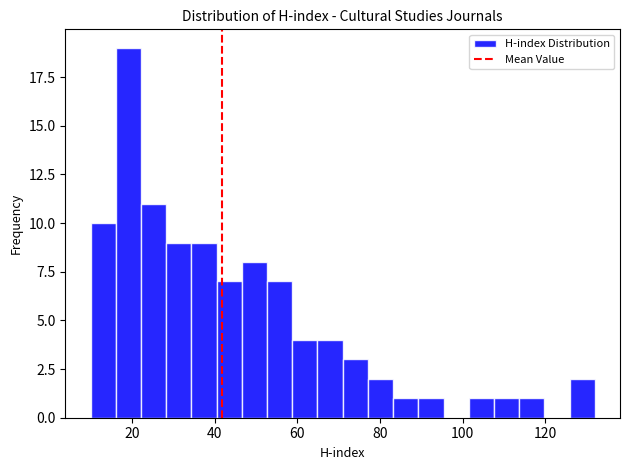

Read against the x-axis, roughly where is the centre of the tallest bar?

20